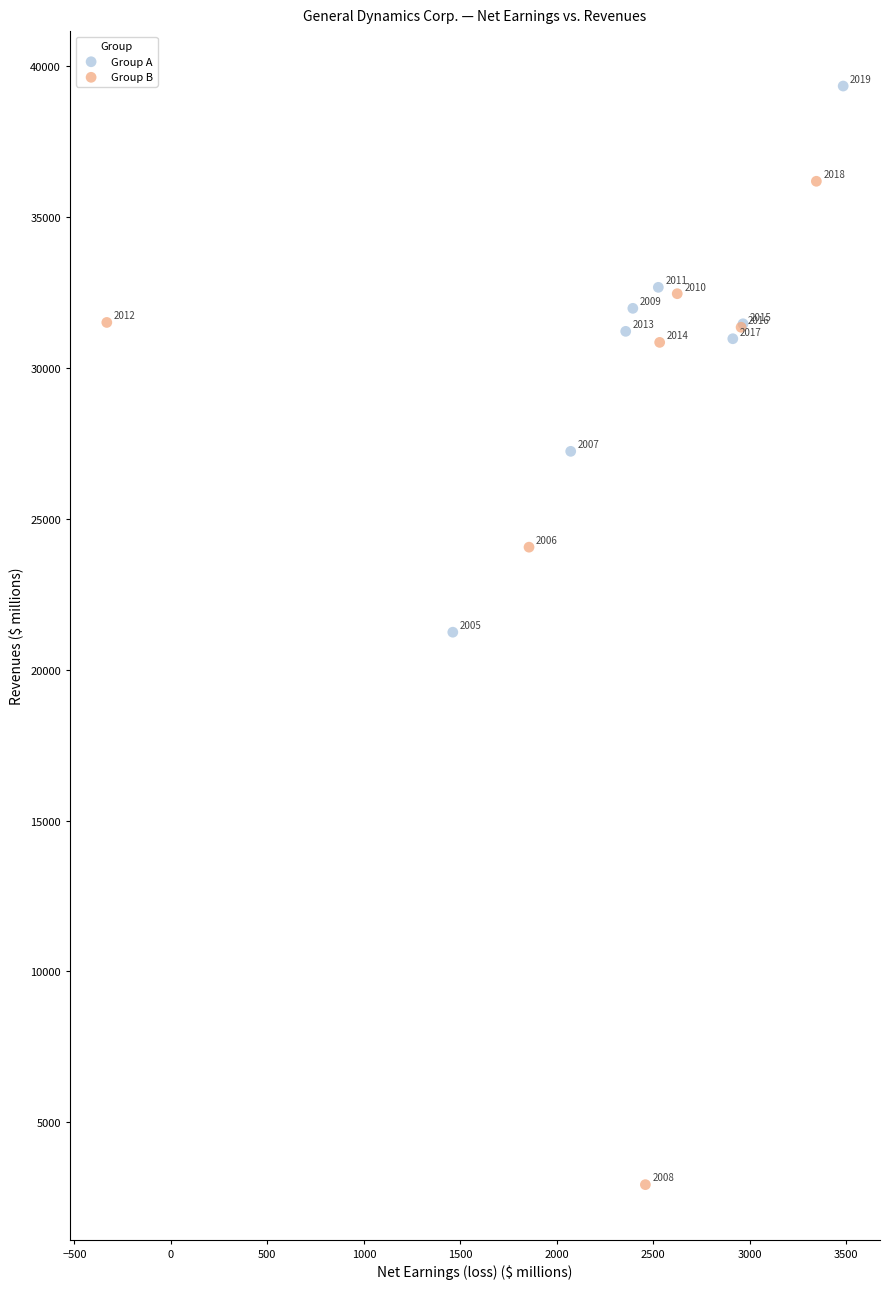

Which series contains the highest Y value?

Group A